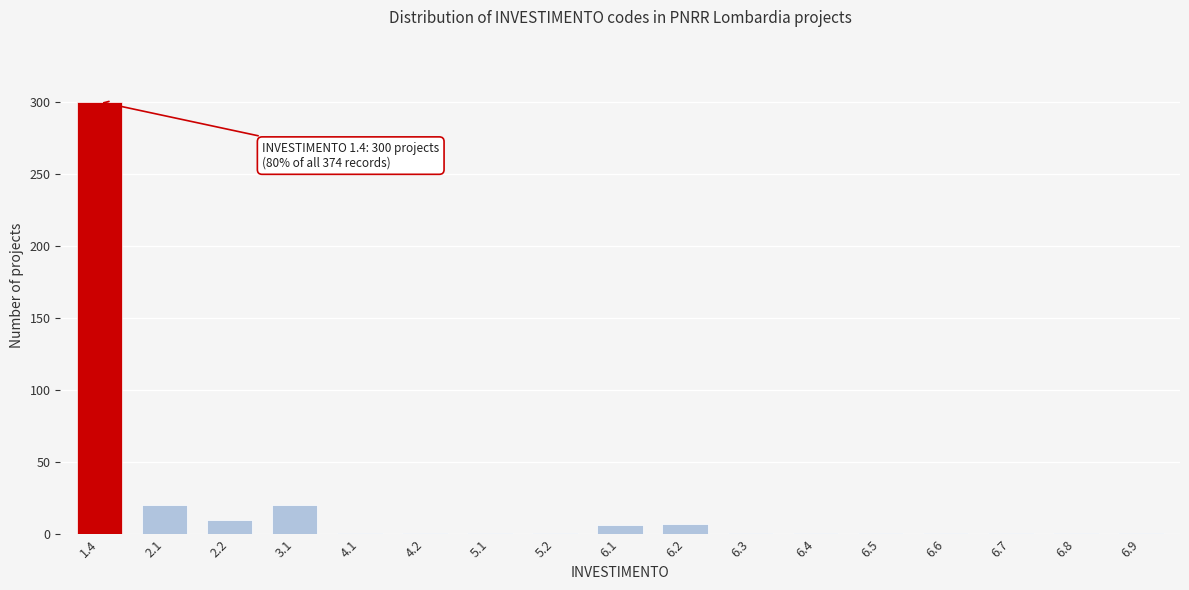

Is it true that the value at 2.1 is 20?

True